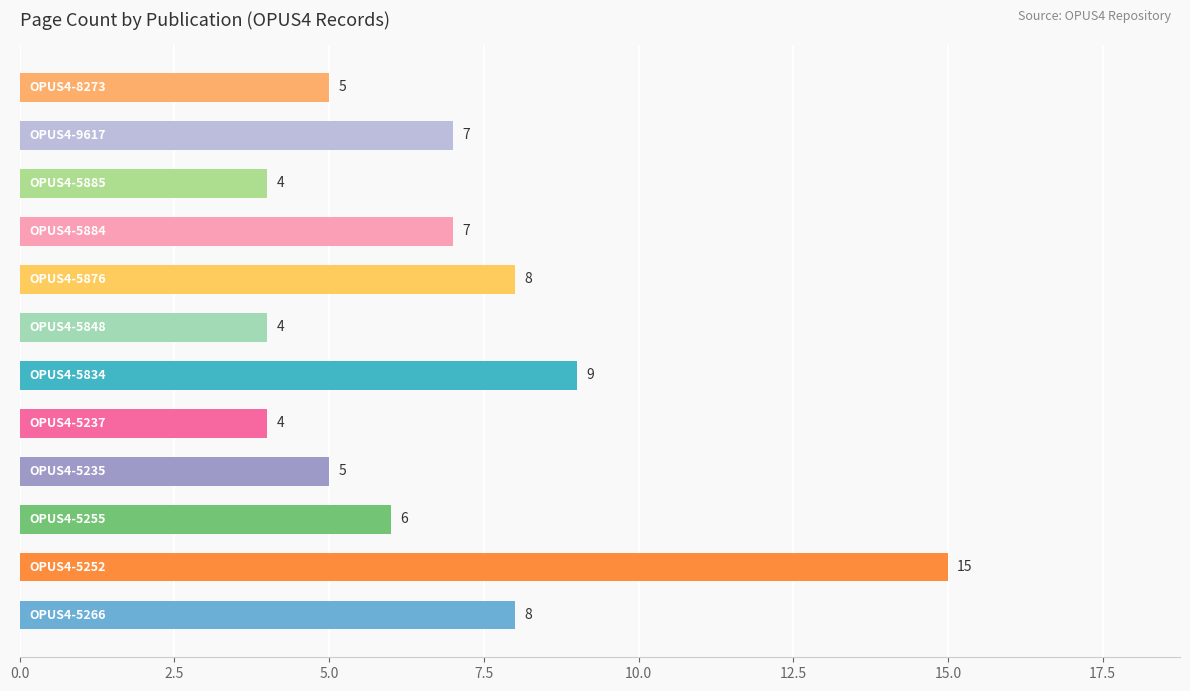

What is the average value?

7